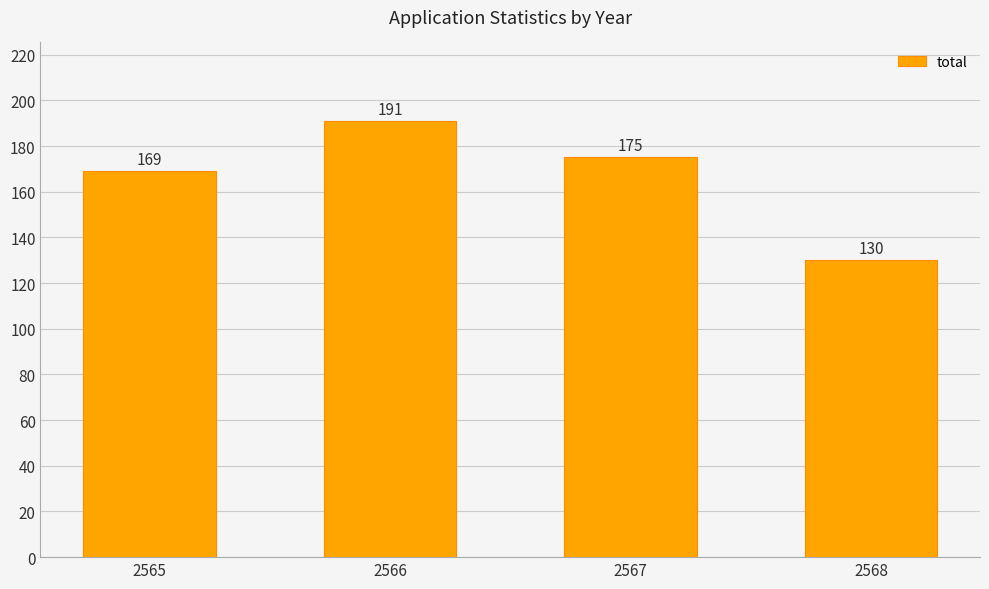

True or false: the data shows 207 at 2568.

False